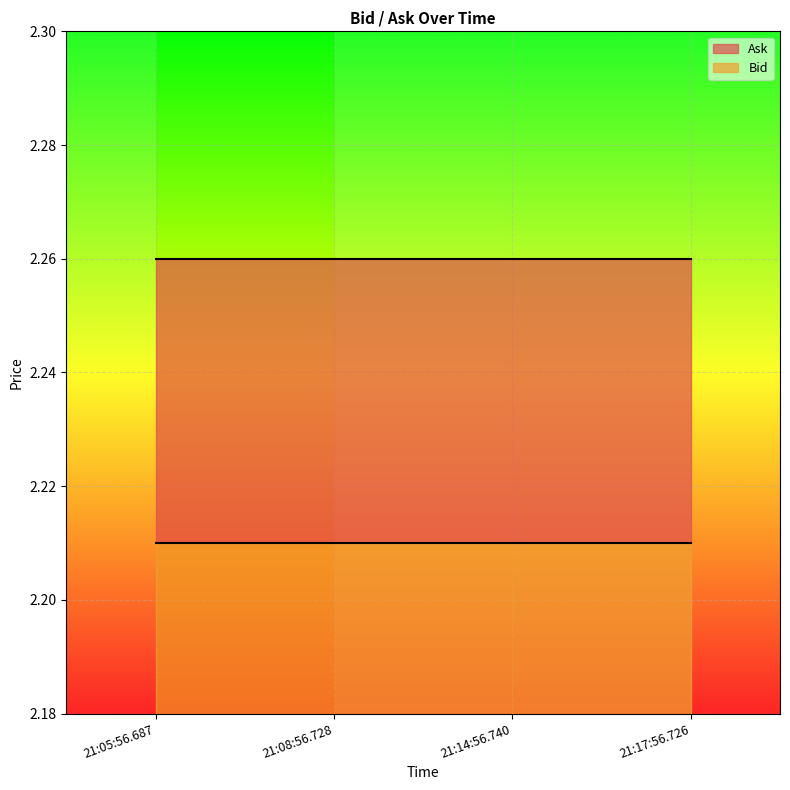

What value does the Bid series have at 21:14:56.740?

2.2